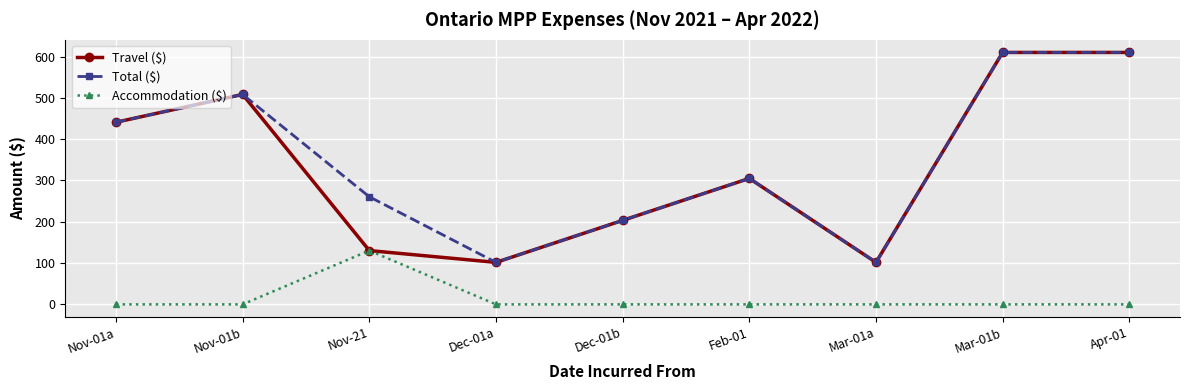

What is the sum of the Travel ($) values at Nov-01b and Dec-01b?

711.5